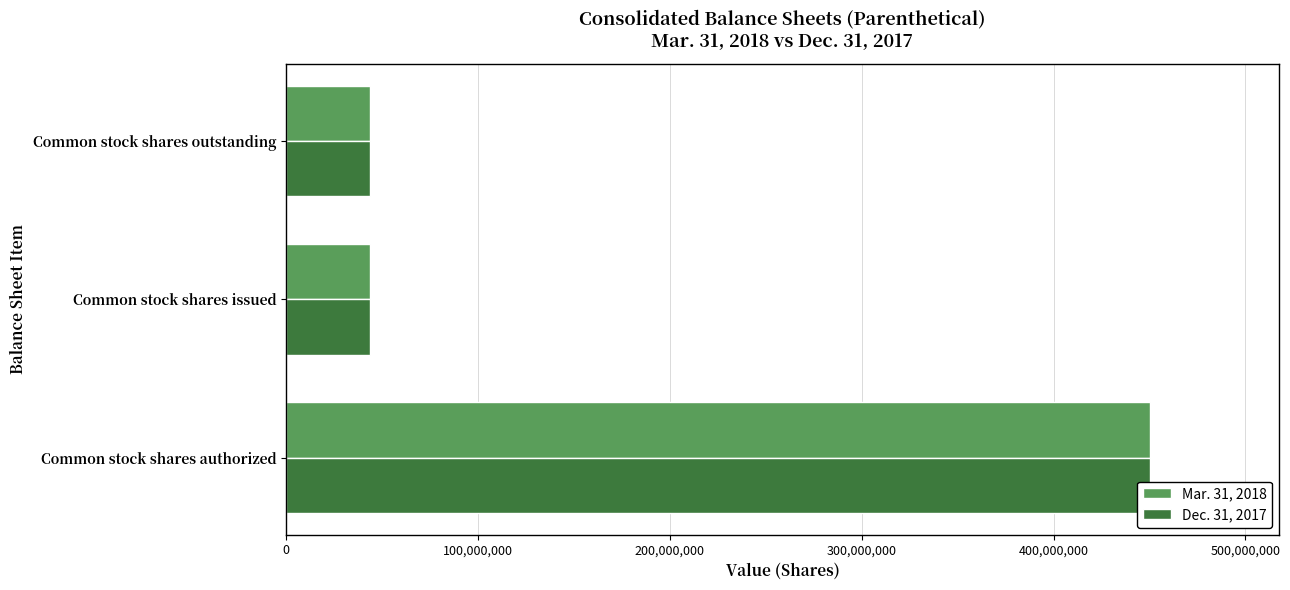

The Mar. 31, 2018 series shows 19936159 at 100,000,000. True or false?

False